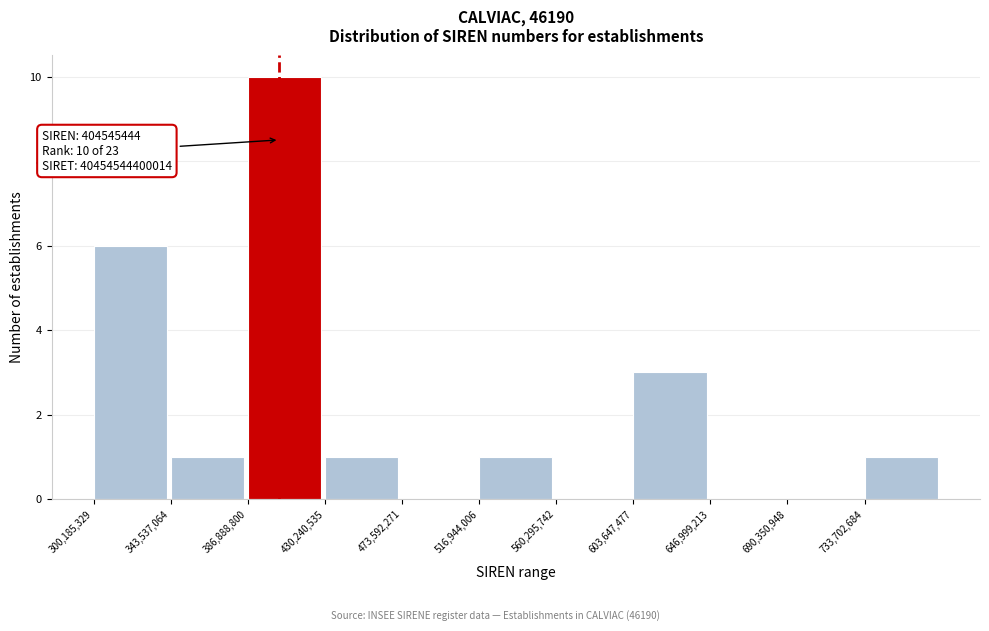

Over which range of the x-axis is the bar tallest?

385000000 to 430000000